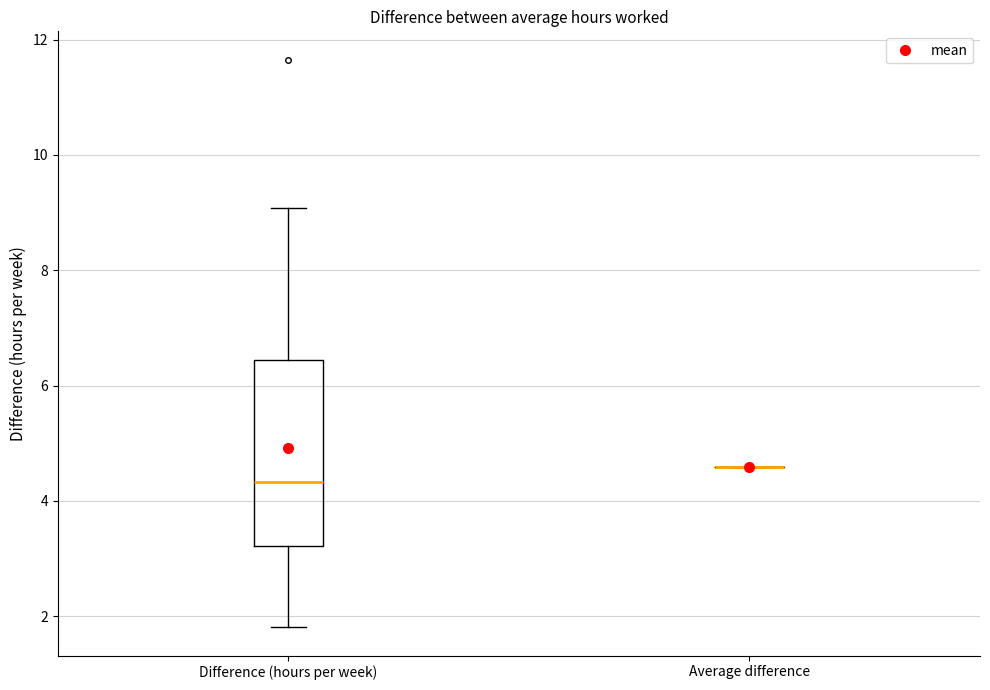

Reading left to right, read every box against the y-axis: the position of its median line, the range the box covers, and the ends of its whiskers. The values are not printed on the chart, so give them approximately, as read against the axis.

Difference (hours per week): median 4.4, box 3.2 to 6.4, whiskers 1.8 to 9.0
Average difference: box collapsed to a line at 4.6, whiskers 4.6 to 4.6